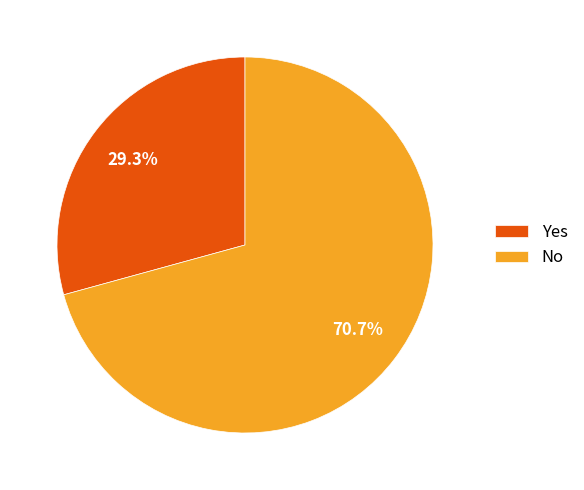

To the nearest percent, what portion does Yes represent?

29%